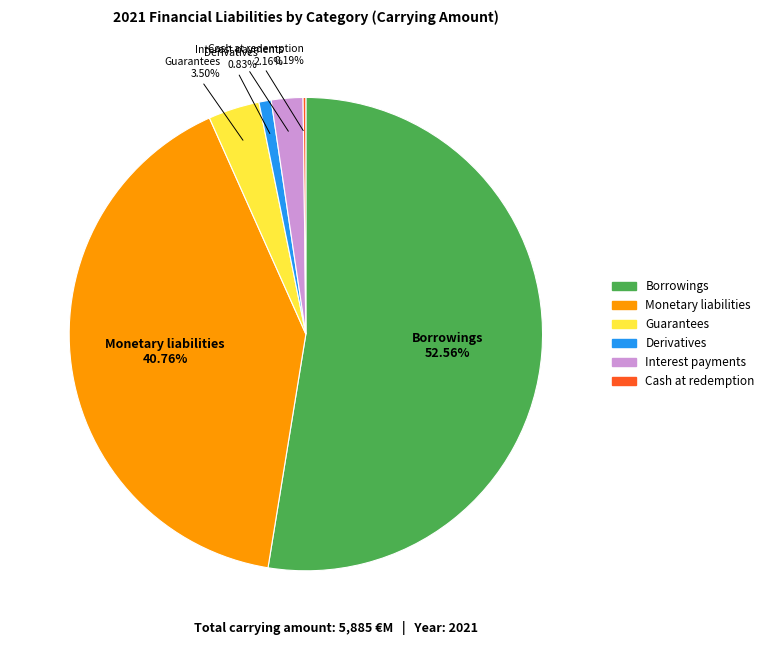

What percentage is the Borrowings slice, to the nearest percent?

53%